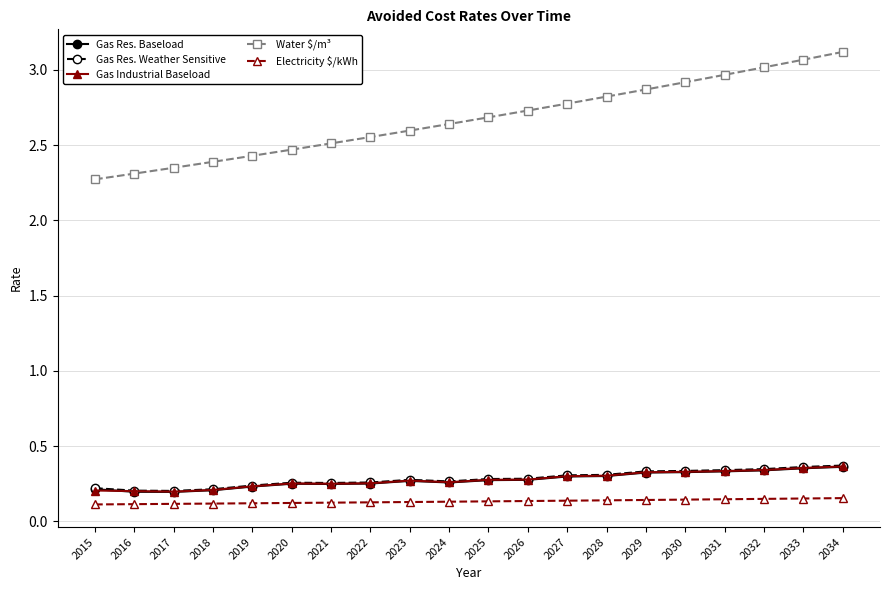

True or false: Gas Res. Weather Sensitive has a value of 0.4 at 2021.

False